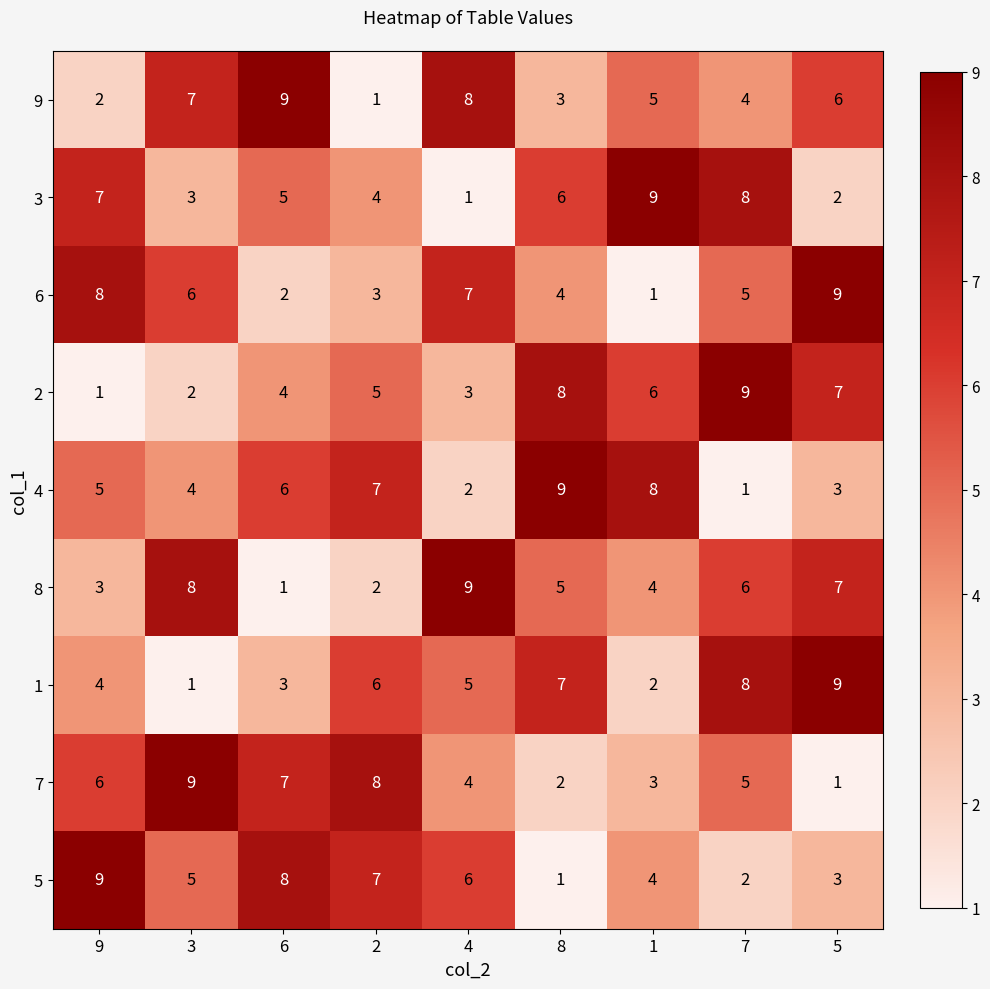

What is the difference between the maximum and minimum values in the 4 series?

8